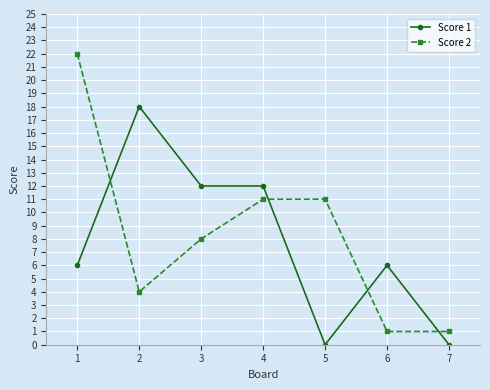

What is the value of the Score 2 point at the 7th from the left?

1